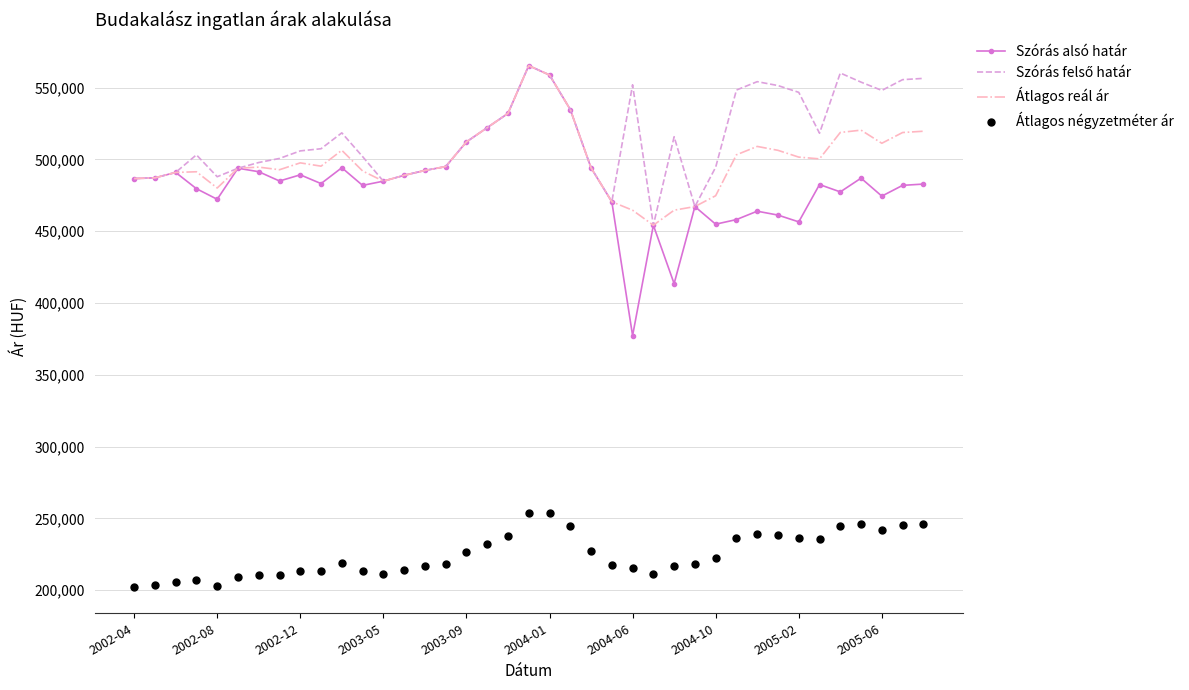

Which series has the widest spread of Y values?

Szórás alsó határ